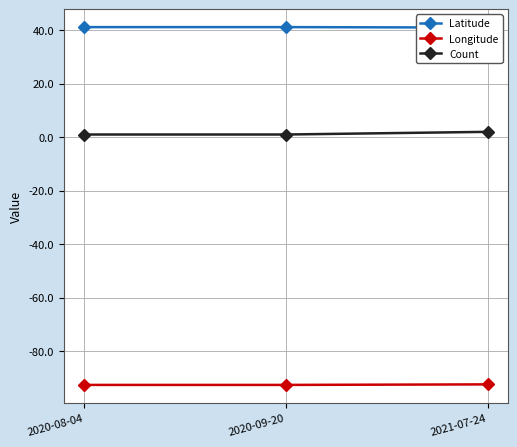

How many values in the Latitude series are below 41?

1